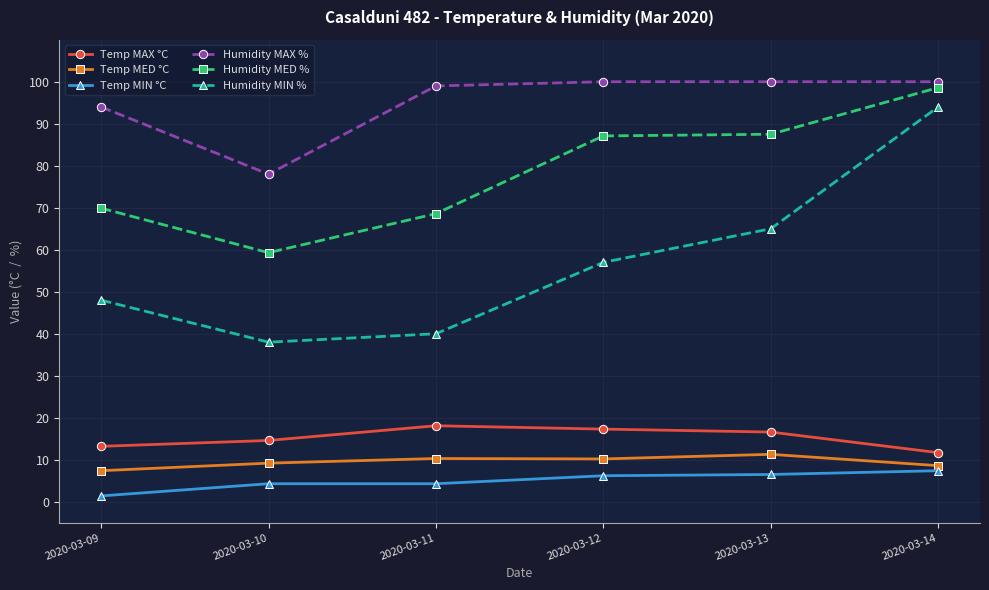

What is the spread (max minus min) of values at 2020-03-10?

73.7